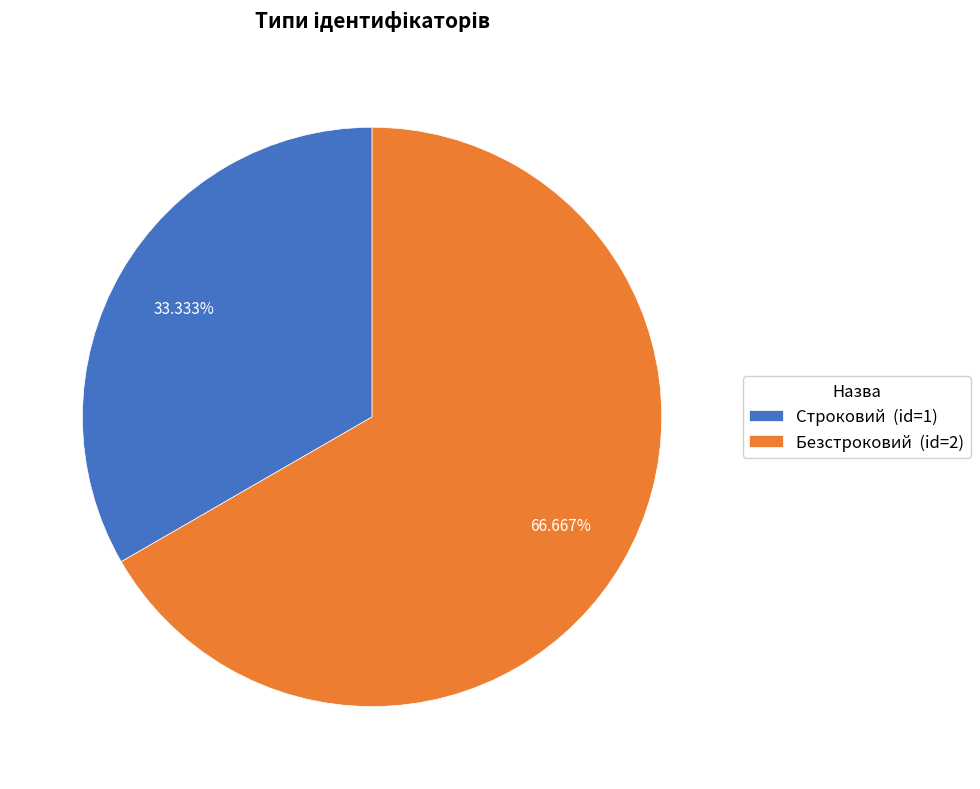

To the nearest percent, what is the difference between the Безстроковий and Строковий slice percentages?

33%